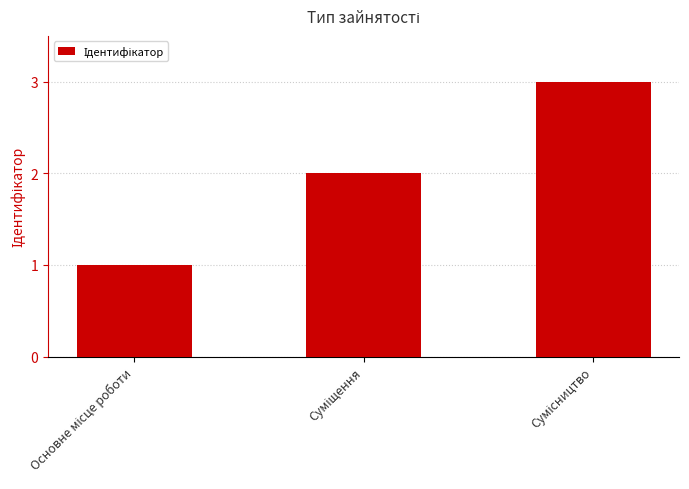

What is the smallest value displayed?

1